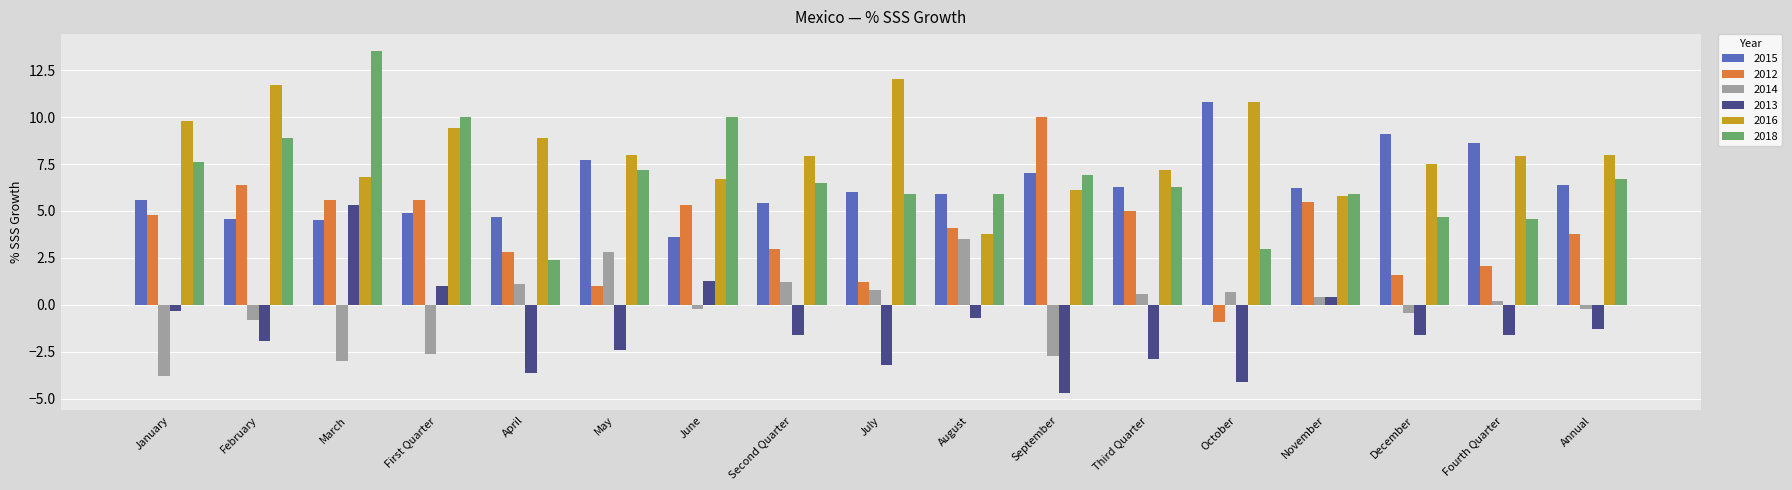

Is the value of 2015 at December greater than the value of 2018 at August?

Yes